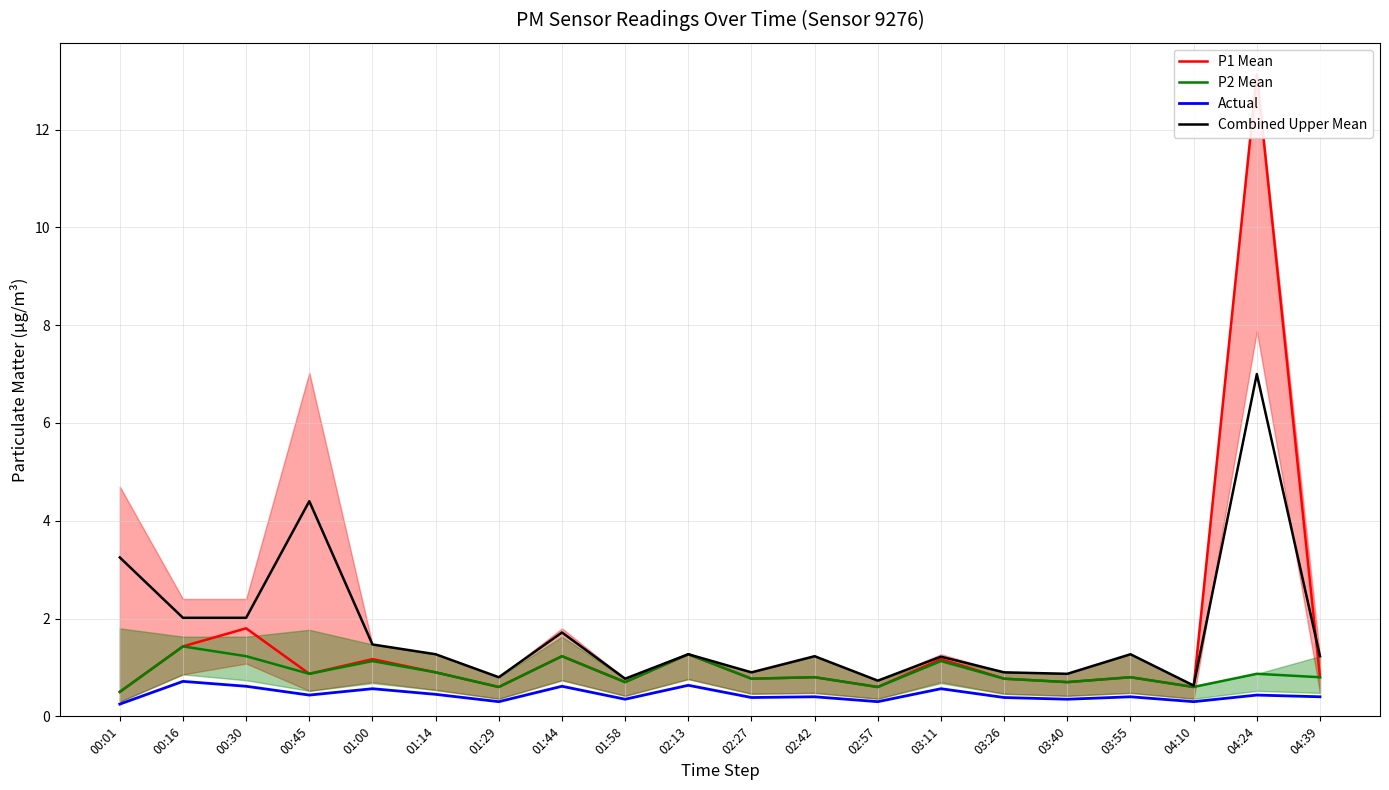

Reading left to right, list all the values displayed in this chart.

P1 Mean: 0.5	1.4	1.8	0.9	1.2	0.9	0.6	1.2	0.7	1.3	0.8	0.8	0.6	1.2	0.8	0.7	0.8	0.6	13.1	0.8
P2 Mean: 0.5	1.4	1.2	0.9	1.1	0.9	0.6	1.2	0.7	1.3	0.8	0.8	0.6	1.1	0.8	0.7	0.8	0.6	0.9	0.8
Actual: 0.2	0.7	0.6	0.4	0.6	0.5	0.3	0.6	0.3	0.6	0.4	0.4	0.3	0.6	0.4	0.3	0.4	0.3	0.4	0.4
Combined Upper Mean: 3.2	2.0	2.0	4.4	1.5	1.3	0.8	1.7	0.8	1.3	0.9	1.2	0.7	1.2	0.9	0.9	1.3	0.6	7.0	1.2